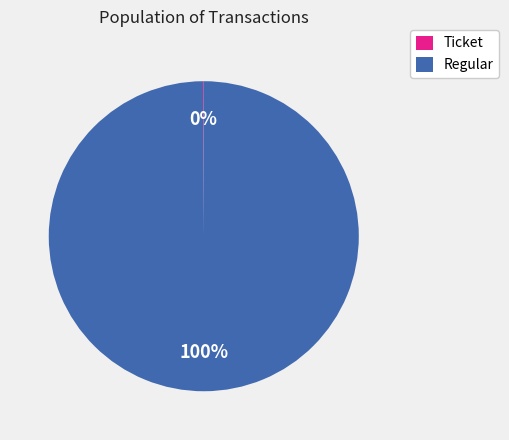

Does Regular represent more than half of the total?

Yes